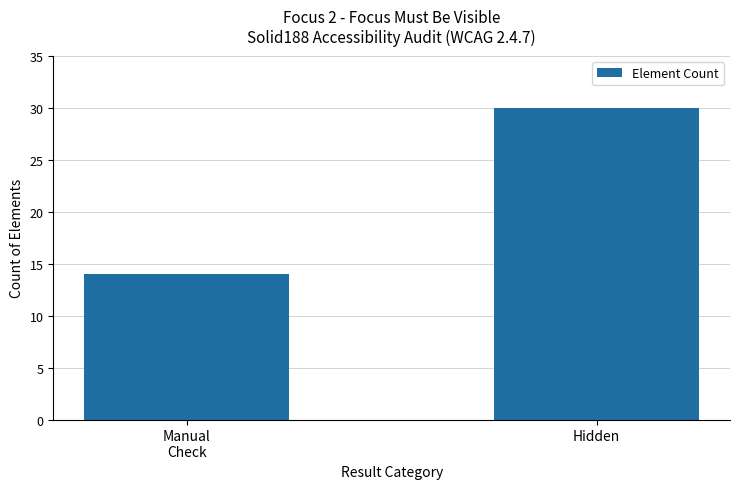

Which has a higher value, Manual
Check or Hidden?

Hidden